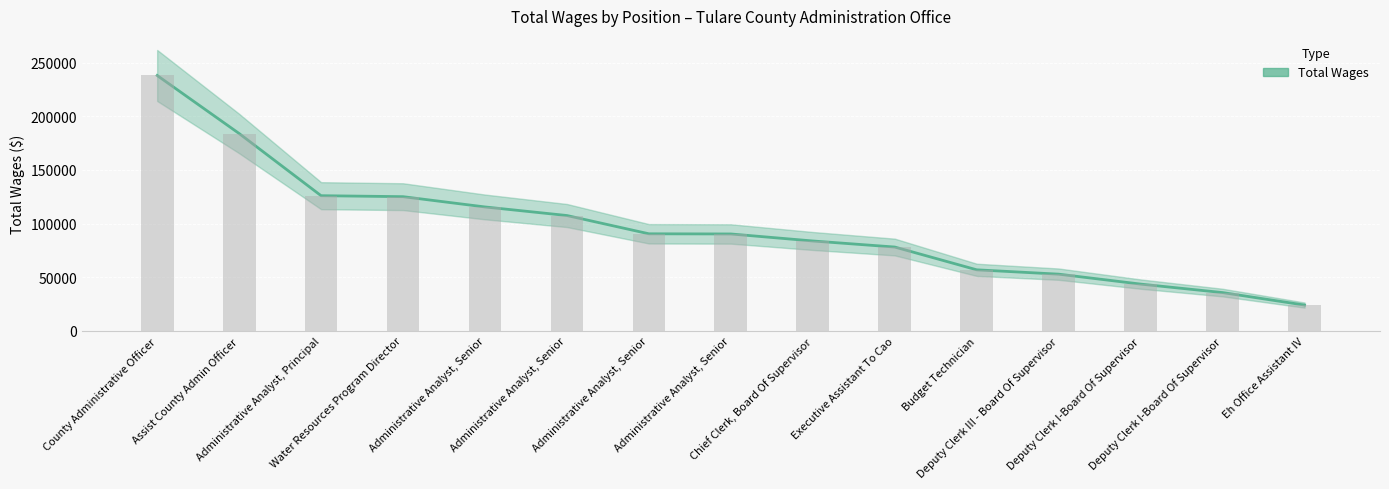

Reading left to right, list all the values displayed in this chart.

County Administrative Officer=238141	Assist County Admin Officer=184026	Administrative Analyst, Principal=126028	Water Resources Program Director=125117	Administrative Analyst, Senior=115532	Administrative Analyst, Senior=107530	Administrative Analyst, Senior=90498	Administrative Analyst, Senior=90339	Chief Clerk, Board Of Supervisor=83798	Executive Assistant To Cao=78146	Budget Technician=56908	Deputy Clerk III - Board Of Supervisor=52854	Deputy Clerk I-Board Of Supervisor=43582	Deputy Clerk I-Board Of Supervisor=35678	Eh Office Assistant IV=24020